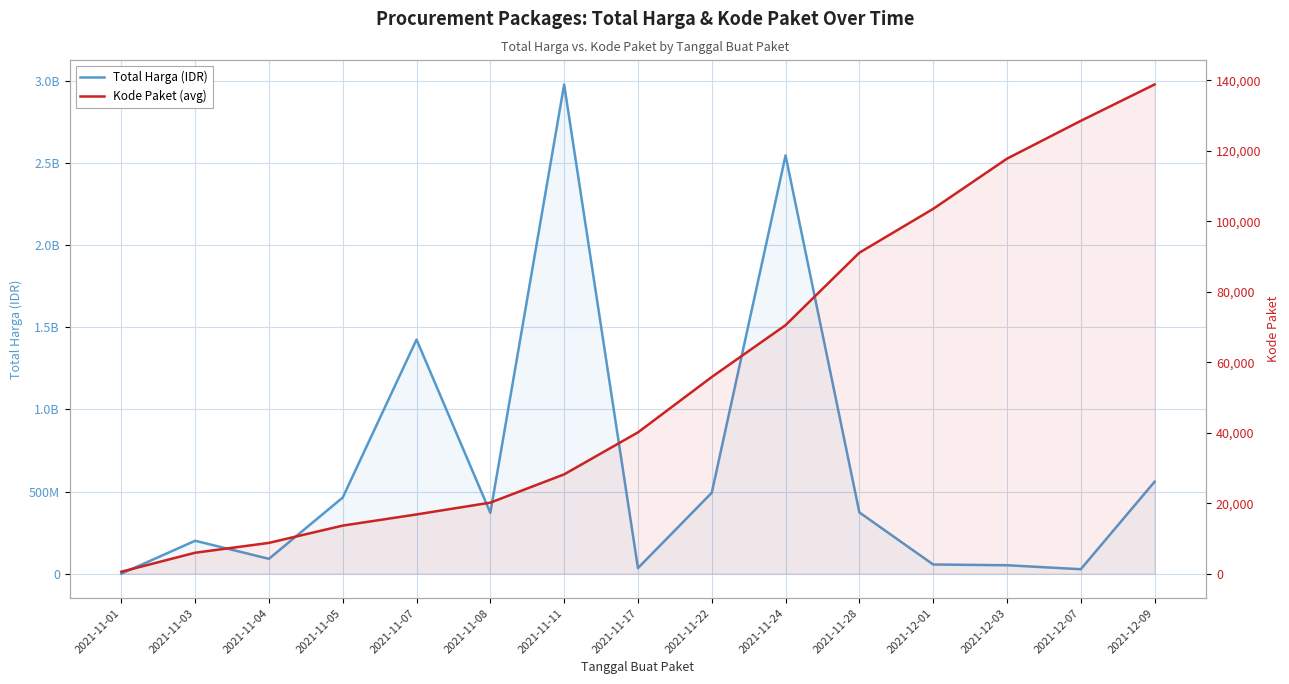

Which category has the highest value in the Kode Paket (avg) series?

2021-12-09